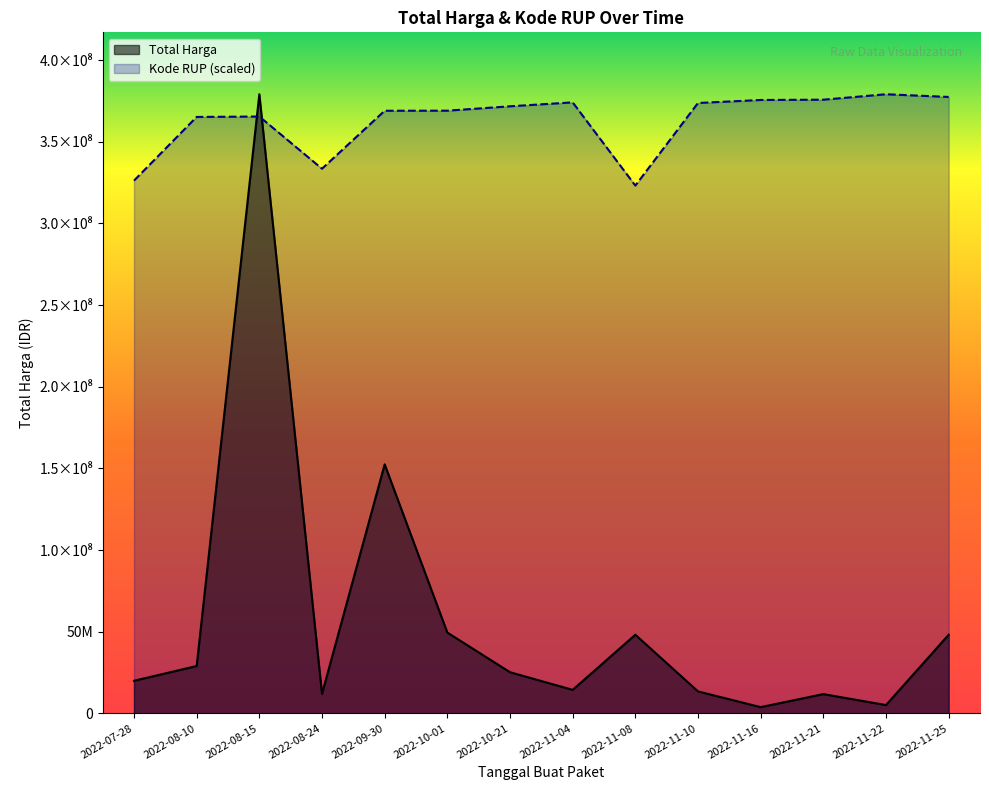

Rank the series by their maximum value, from lowest to highest.

Total Harga, Kode RUP